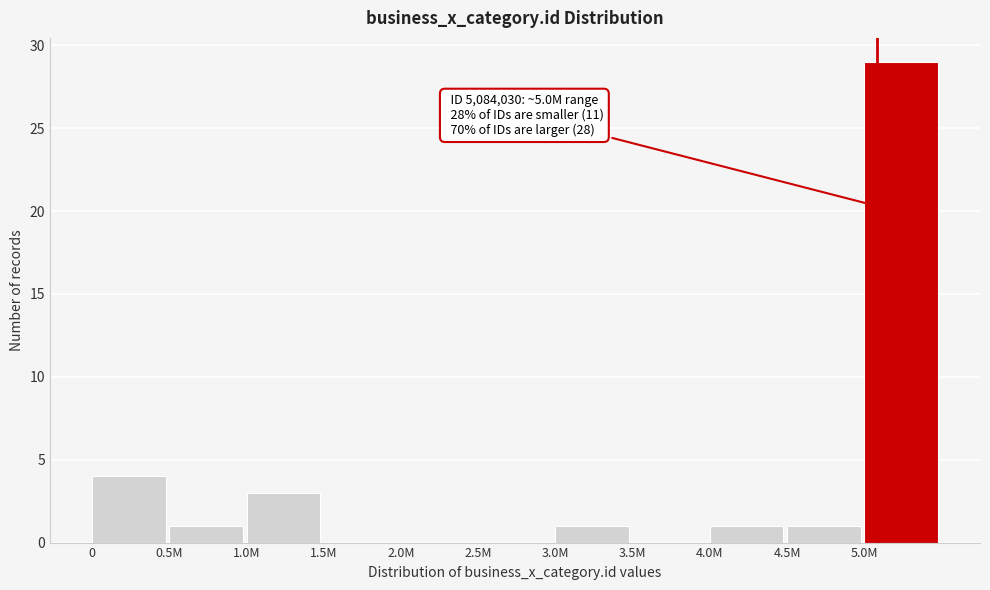

Reading right to left, transcribe all the data shown in this chart.

5.0M=29	4.5M=1	4.0M=1	3.5M=0	3.0M=1	2.5M=0	2.0M=0	1.5M=0	1.0M=3	0.5M=1	0=4